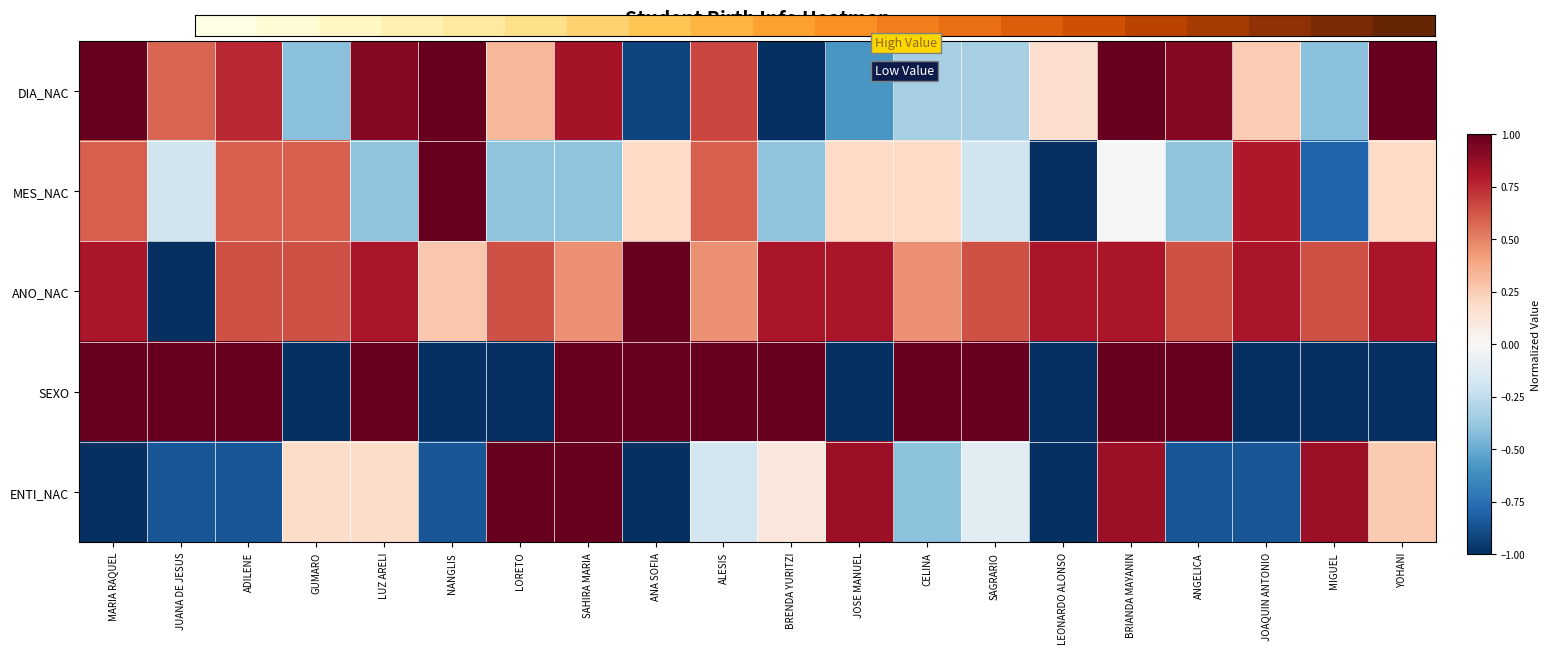

Count the number of categories in the chart.

20